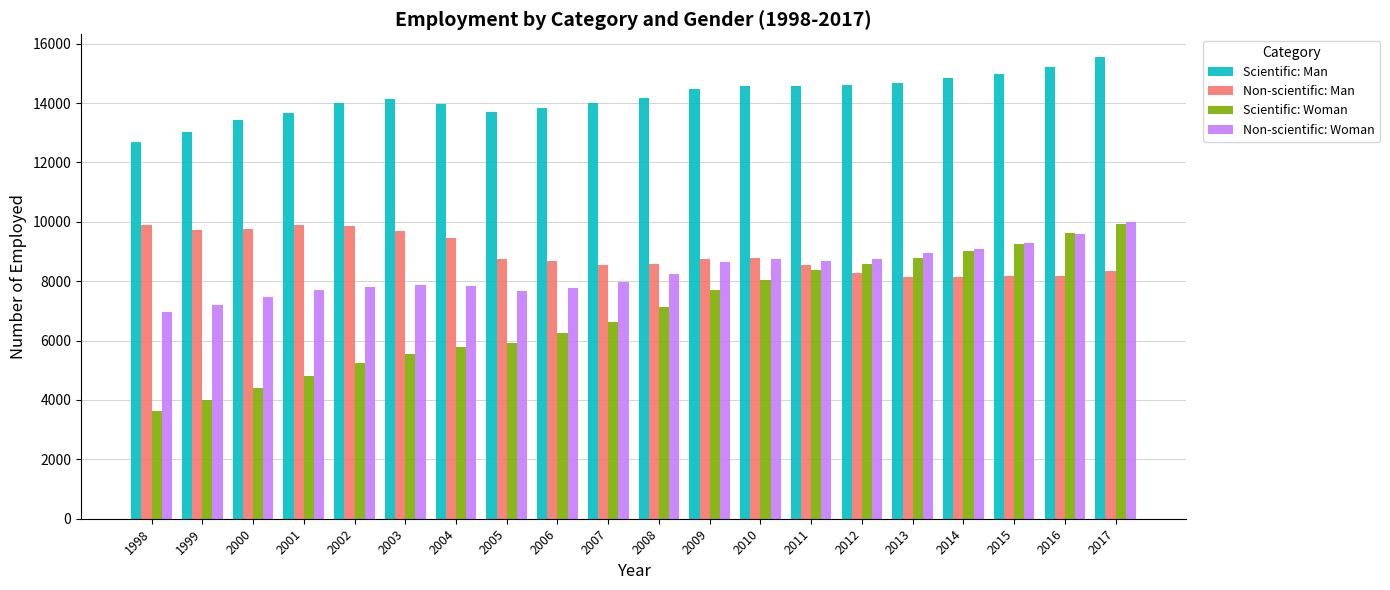

What value does the Scientific: Man series have at 2014?

14838